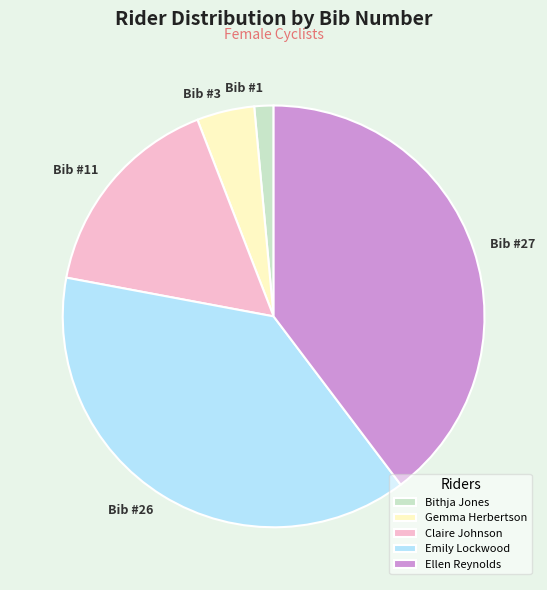

Rank the categories by value from lowest to highest.

Bithja Jones, Gemma Herbertson, Claire Johnson, Emily Lockwood, Ellen Reynolds